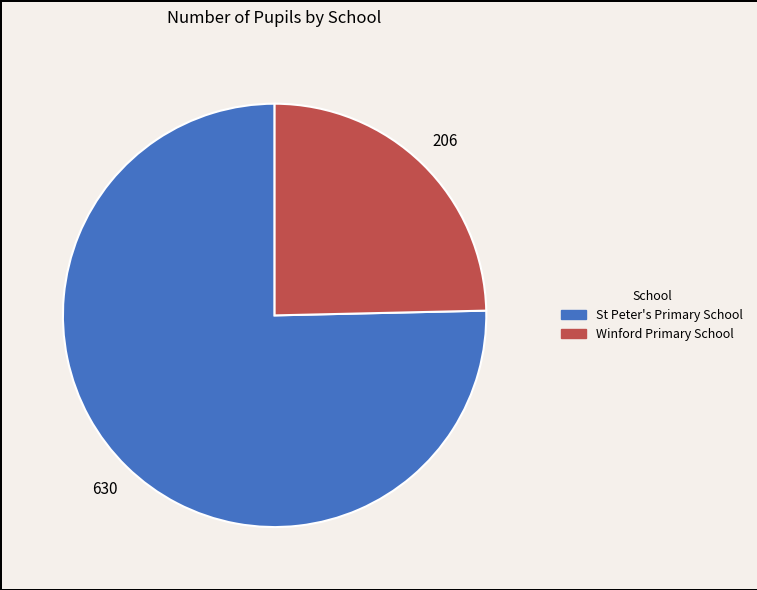

Count the number of slices in the pie.

2